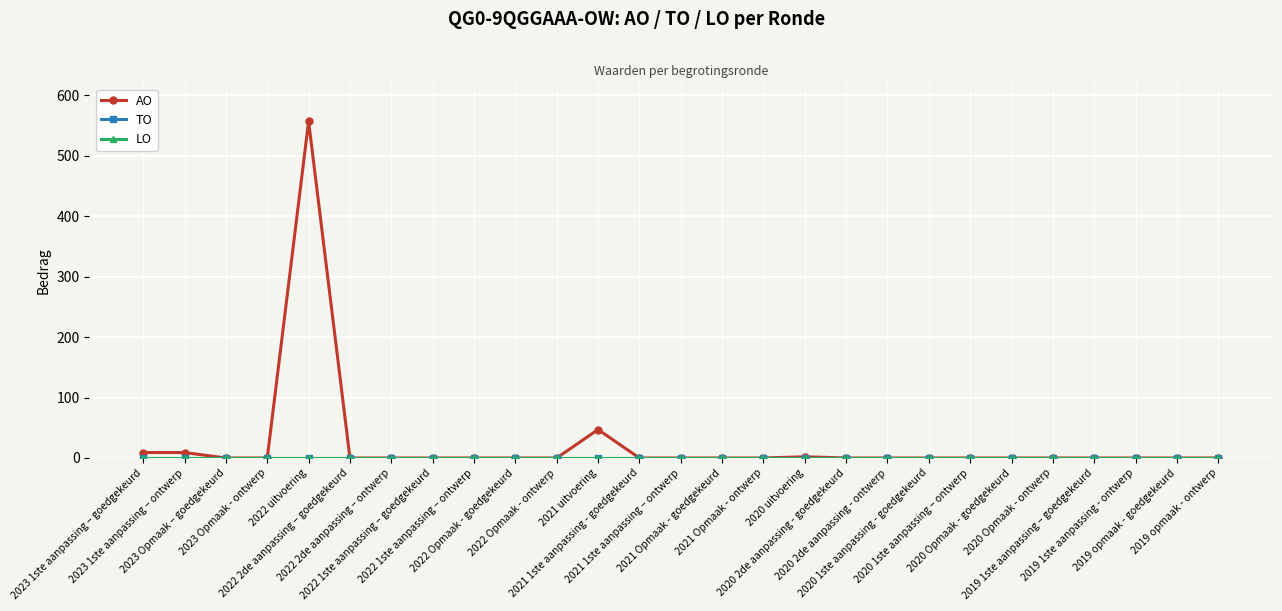

List the labels in order of TO value, largest first.

2023 1ste aanpassing – goedgekeurd, 2023 1ste aanpassing – ontwerp, 2023 Opmaak – goedgekeurd, 2023 Opmaak - ontwerp, 2022 uitvoering, 2022 2de aanpassing – goedgekeurd, 2022 2de aanpassing – ontwerp, 2022 1ste aanpassing – goedgekeurd, 2022 1ste aanpassing – ontwerp, 2022 Opmaak - goedgekeurd, 2022 Opmaak - ontwerp, 2021 uitvoering, 2021 1ste aanpassing - goedgekeurd, 2021 1ste aanpassing – ontwerp, 2021 Opmaak - goedgekeurd, 2021 Opmaak - ontwerp, 2020 uitvoering, 2020 2de aanpassing - goedgekeurd, 2020 2de aanpassing - ontwerp, 2020 1ste aanpassing - goedgekeurd, 2020 1ste aanpassing – ontwerp, 2020 Opmaak - goedgekeurd, 2020 Opmaak - ontwerp, 2019 1ste aanpassing – goedgekeurd, 2019 1ste aanpassing - ontwerp, 2019 opmaak - goedgekeurd, 2019 opmaak - ontwerp